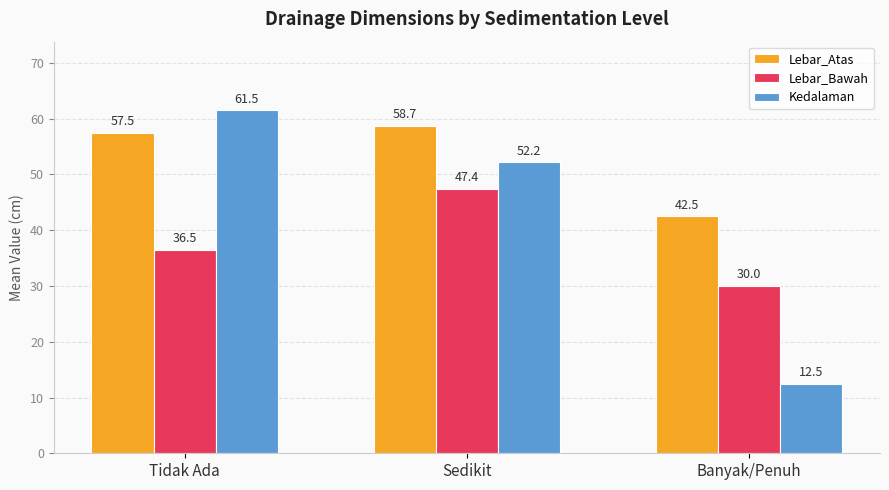

What is the lowest value of the Lebar_Bawah series?

30.0